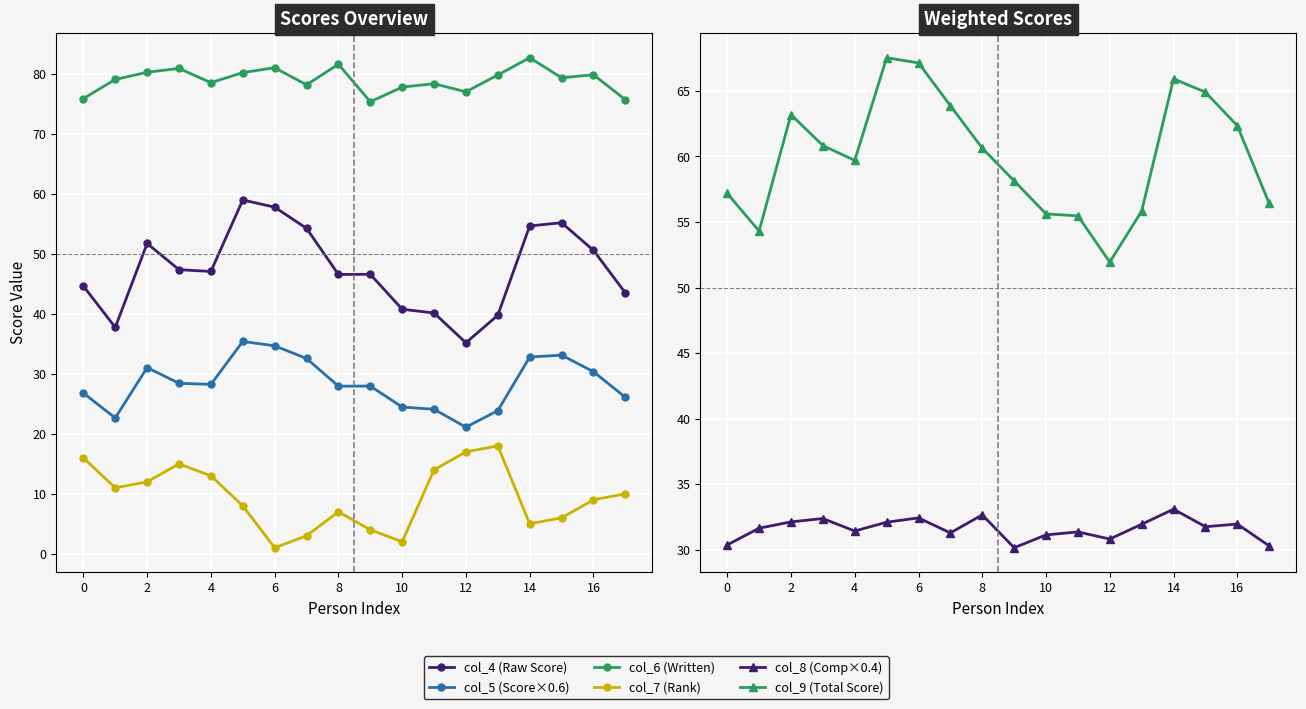

At which label does col_4 (Raw Score) reach its minimum?

12